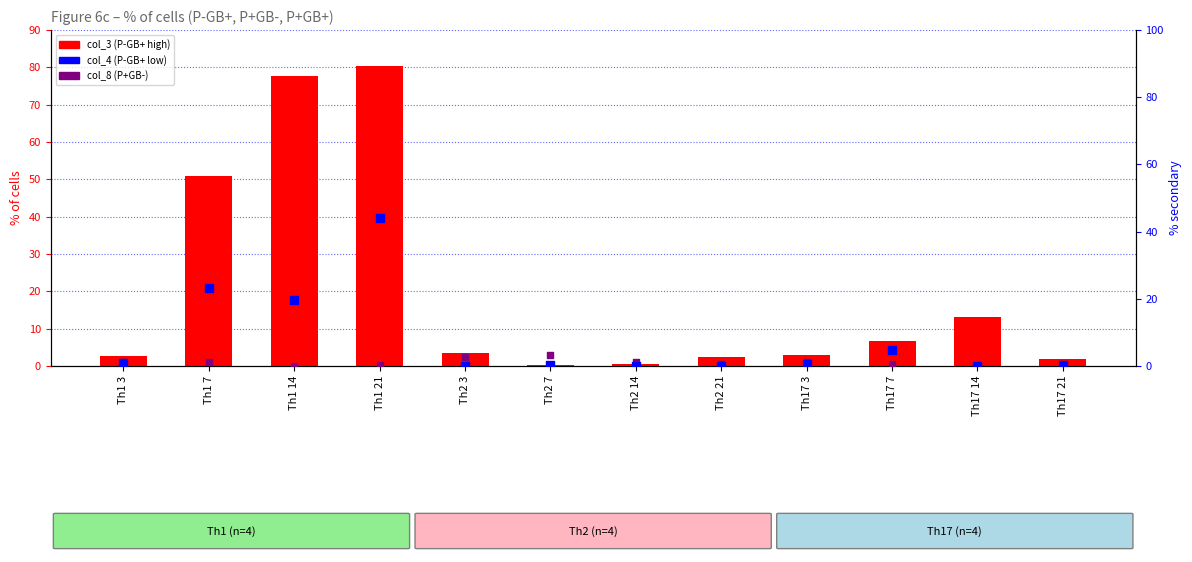

Which series reaches the maximum Y coordinate?

col_3 (P-GB+ main)